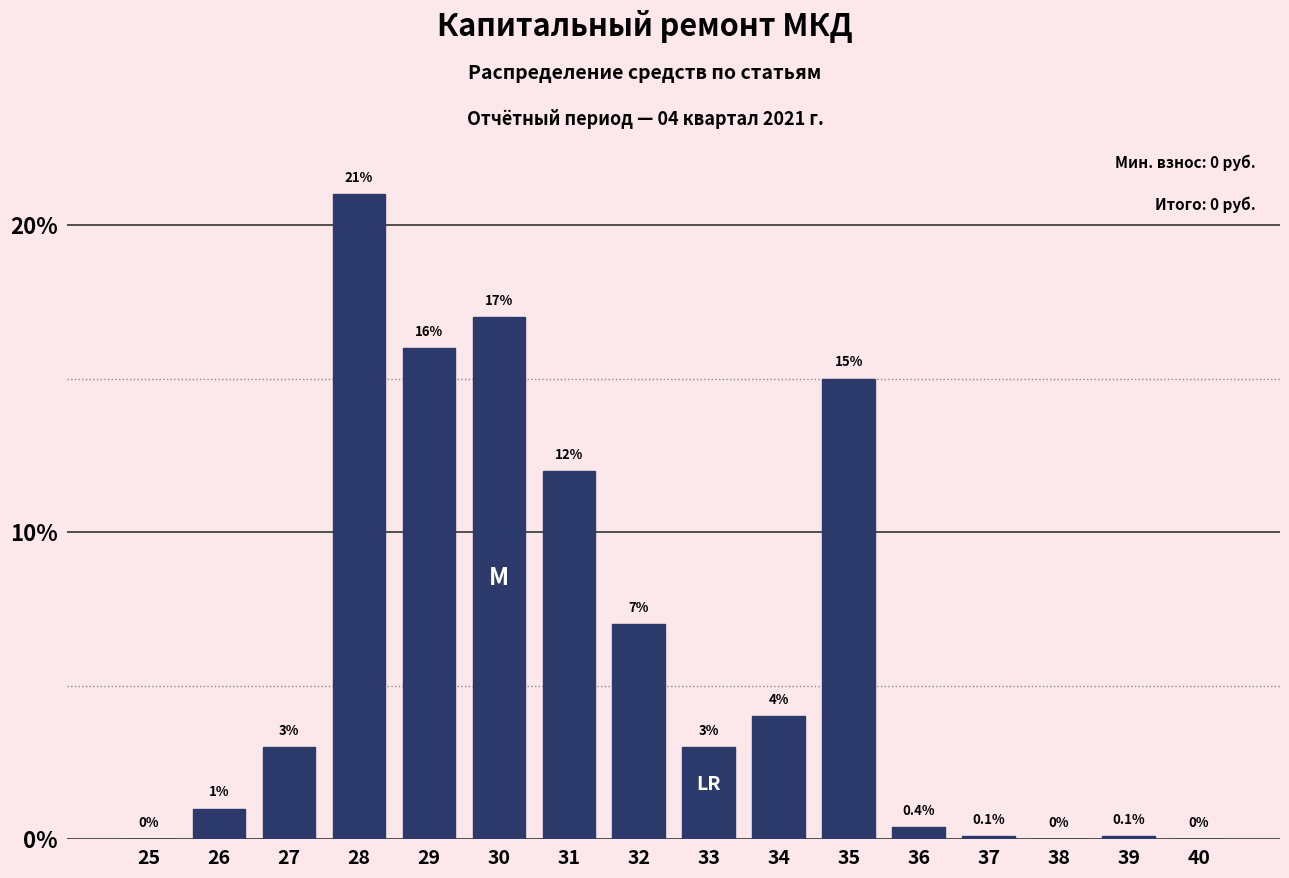

Reading left to right, list all the values displayed in this chart.

25=0.0	26=1.0	27=3.0	28=21.0	29=16.0	30=17.0	31=12.0	32=7.0	33=3.0	34=4.0	35=15.0	36=0.4	37=0.1	38=0.0	39=0.1	40=0.0